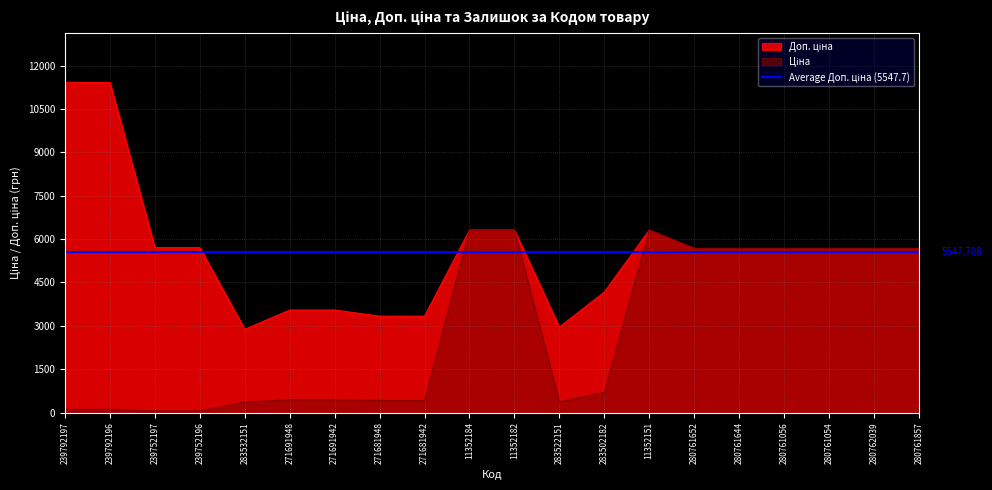

What is the average value of the Доп. ціна series?

5547.7